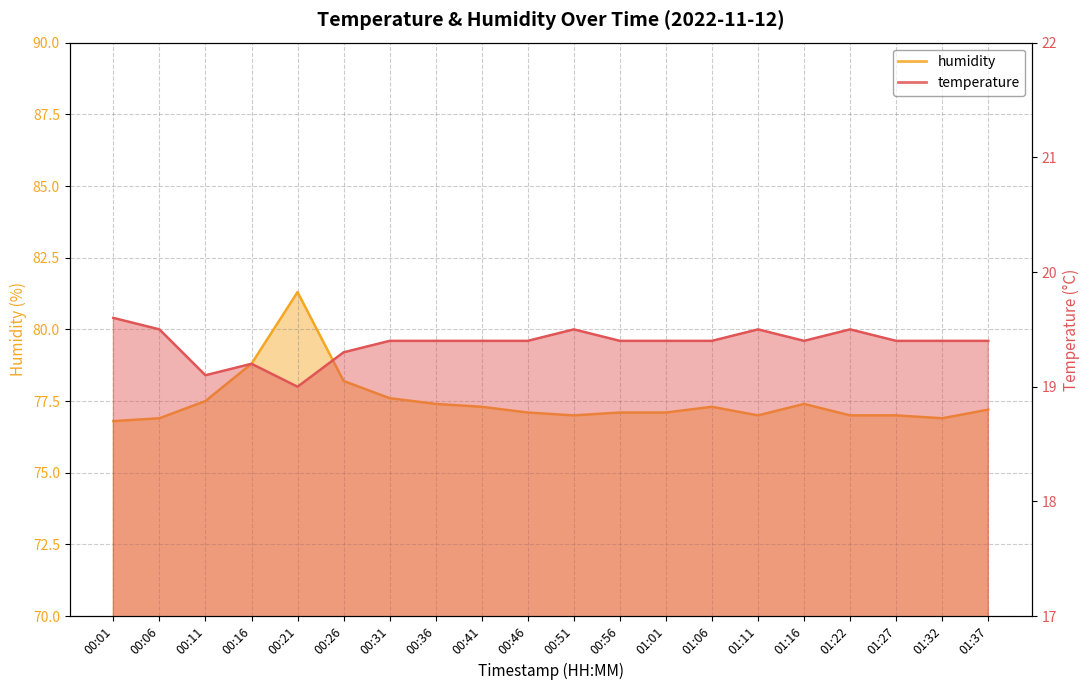

List the labels in order of temperature value, smallest first.

00:21, 00:11, 00:16, 00:26, 00:31, 00:36, 00:41, 00:46, 00:56, 01:01, 01:06, 01:16, 01:27, 01:32, 01:37, 00:06, 00:51, 01:11, 01:22, 00:01